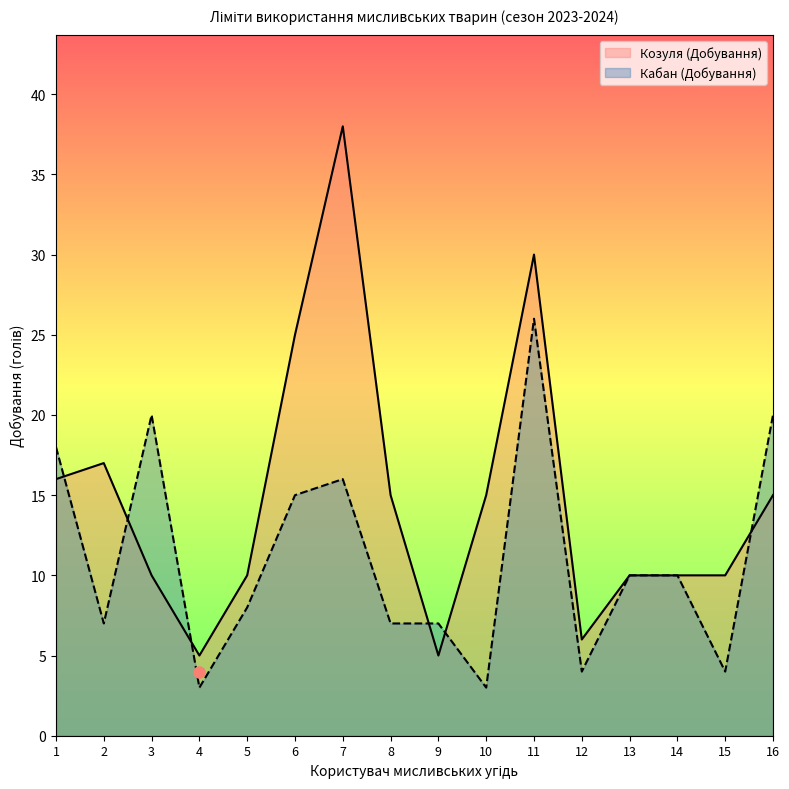

What is the value of the Козуля (Добування) point at the 15th from the left?

10